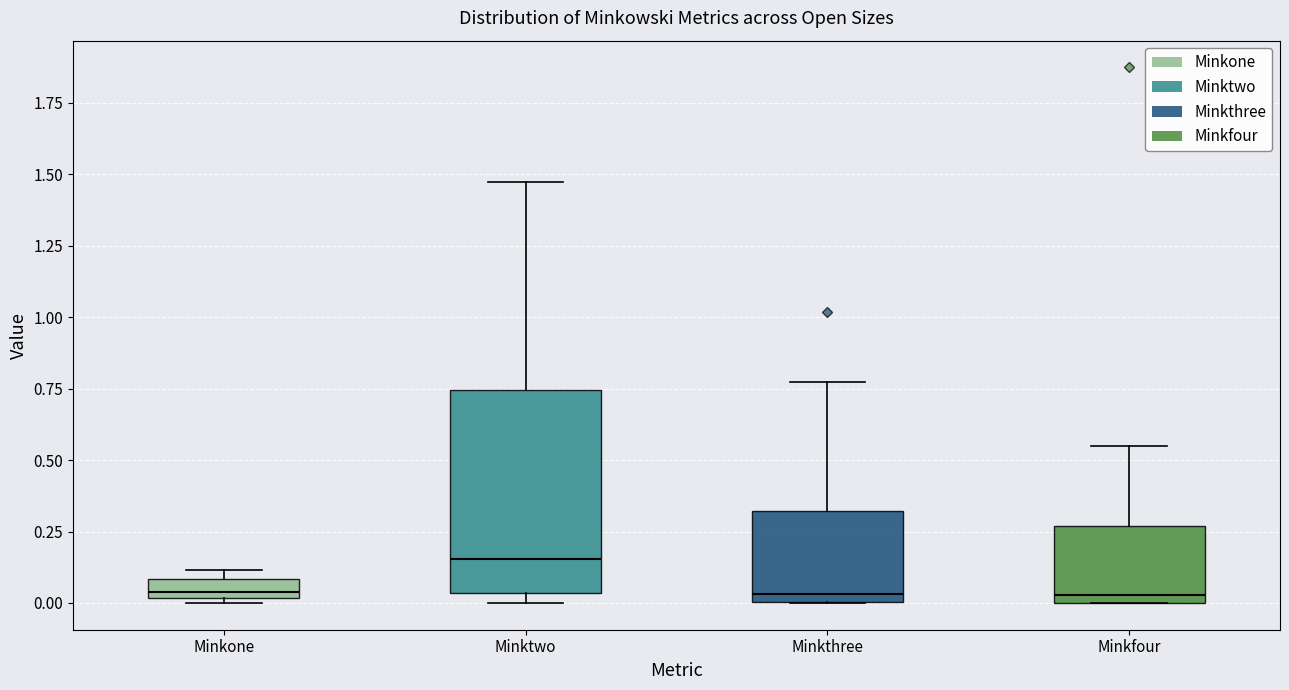

Which box's median line is the highest?

Minktwo